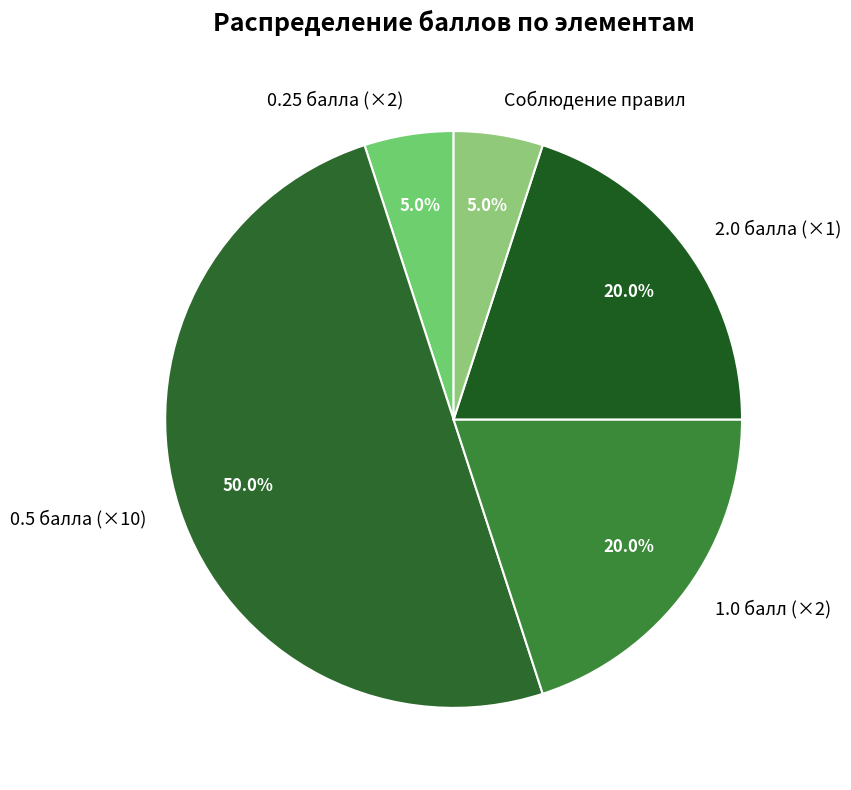

Is 2.0 балла (×1) the majority of the pie?

No